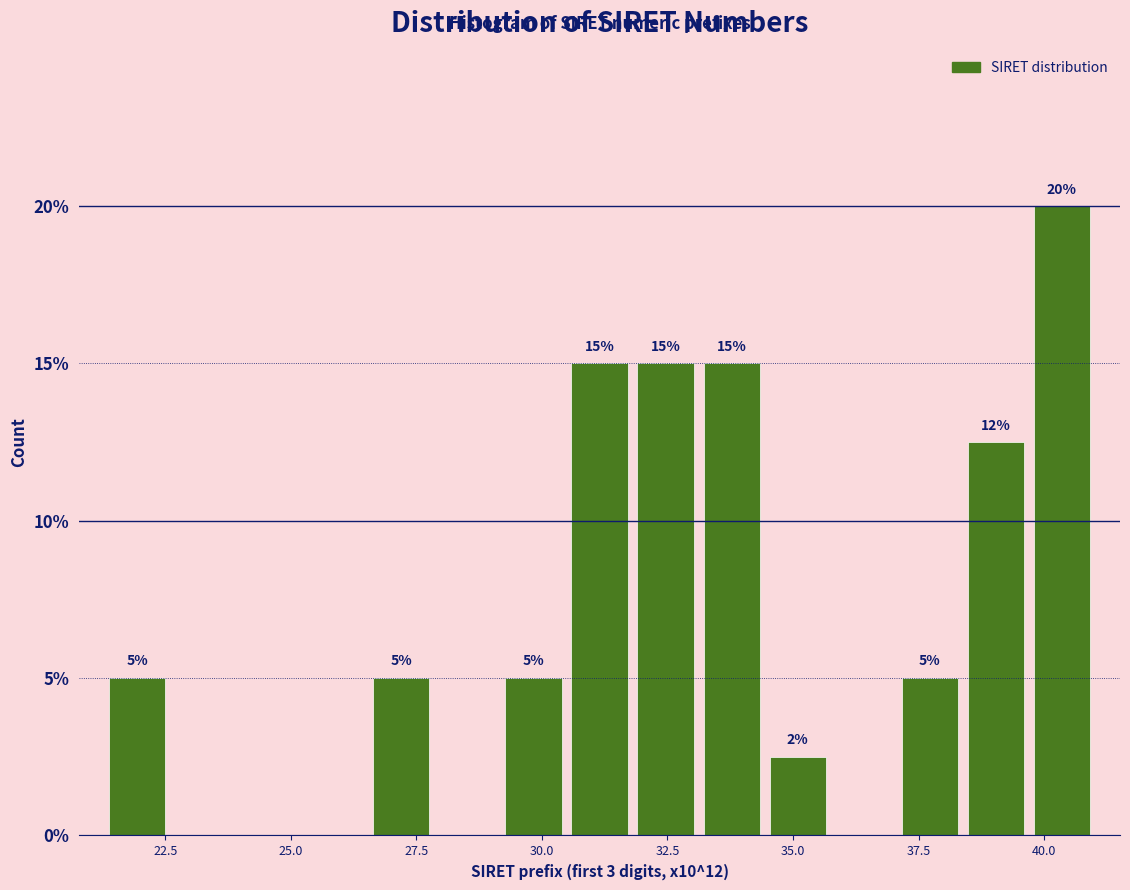

Read against the x-axis, roughly where is the centre of the tallest bar?

40.5